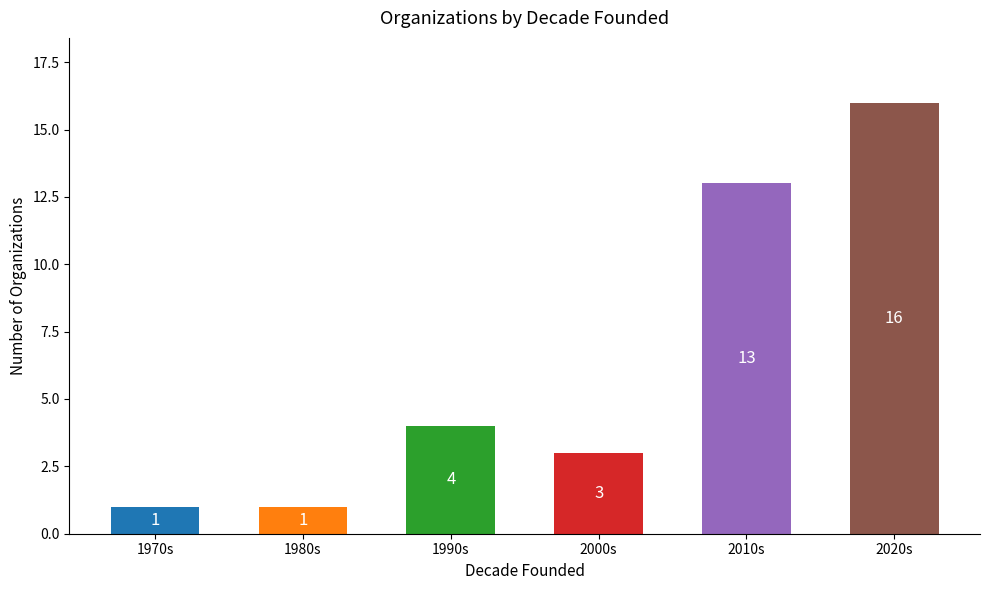

What is the value of the 5th bar from the left?

13